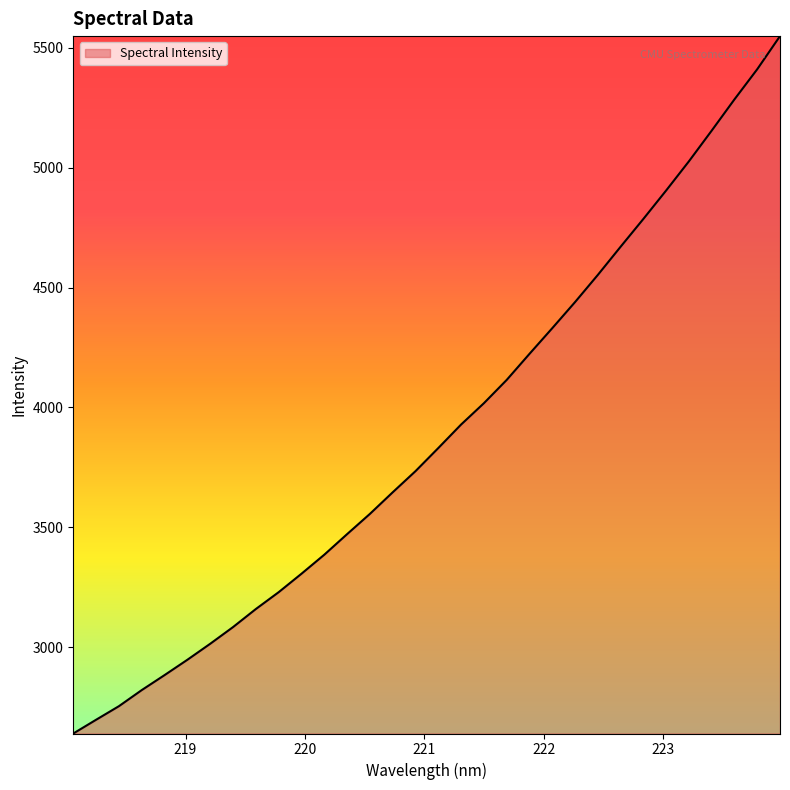

Reading right to left, extract all data points from this chart.

5548.9	5410.8	5285.1	5154.8	5026.7	4905.0	4786.3	4670.3	4552.8	4439.5	4330.6	4223.5	4114.7	4017.7	3928.7	3830.7	3734.4	3646.2	3556.1	3471.7	3385.9	3306.5	3229.6	3159.4	3084.1	3014.5	2947.8	2883.8	2821.3	2754.2	2697.6	2640.2